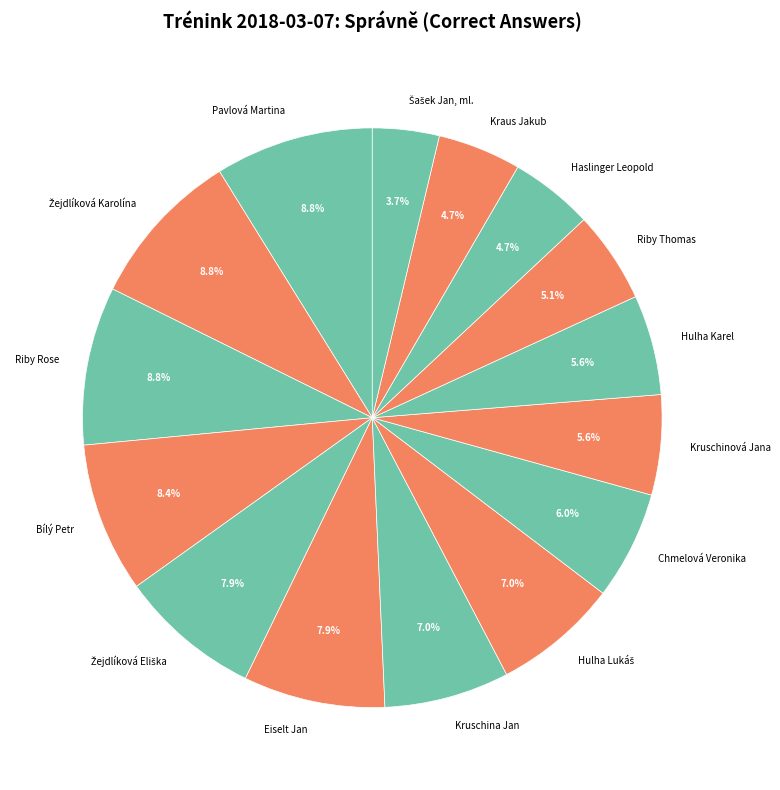

Between Eiselt Jan and Riby Rose, which is larger?

Riby Rose